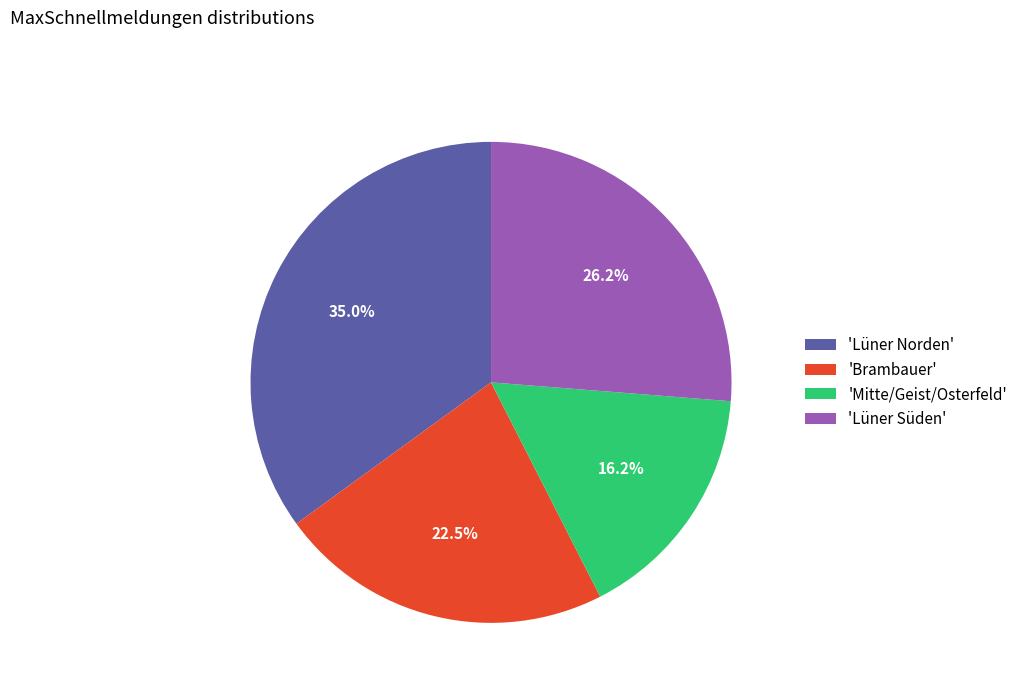

Do 'Lüner Süden' and 'Brambauer' together represent more than half of the pie?

No